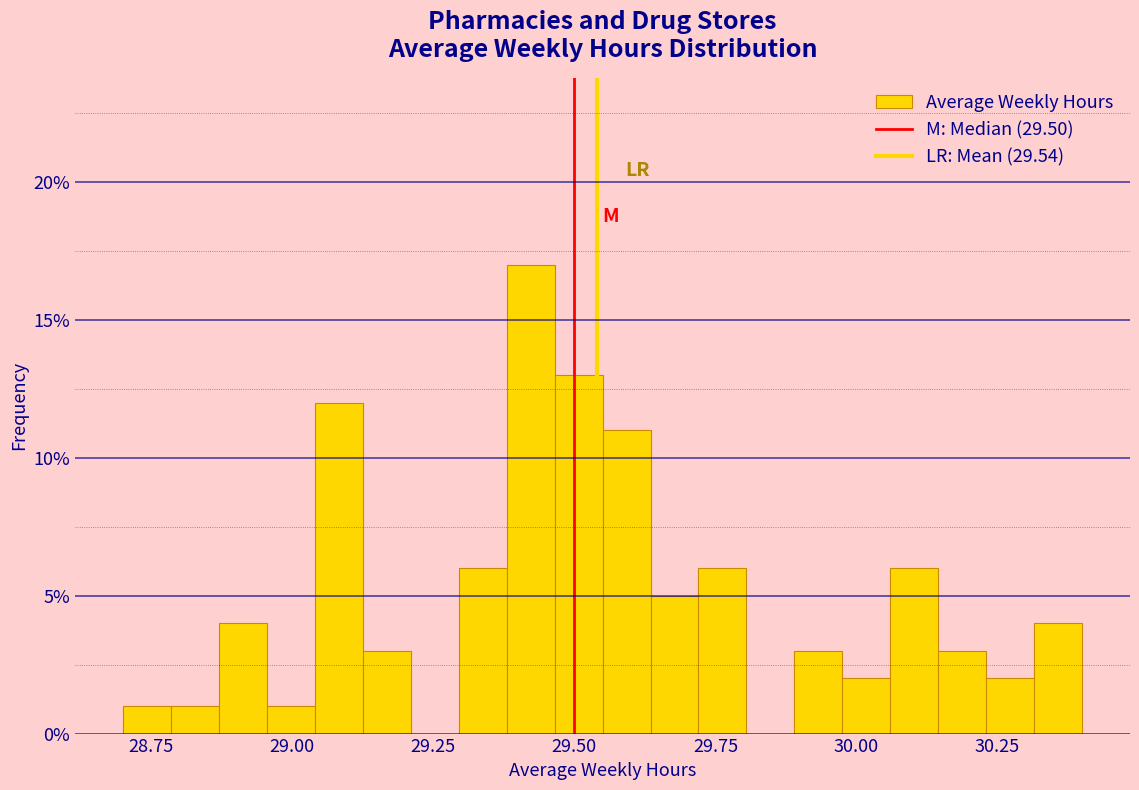

Read against the x-axis, roughly where is the centre of the tallest bar?

29.40